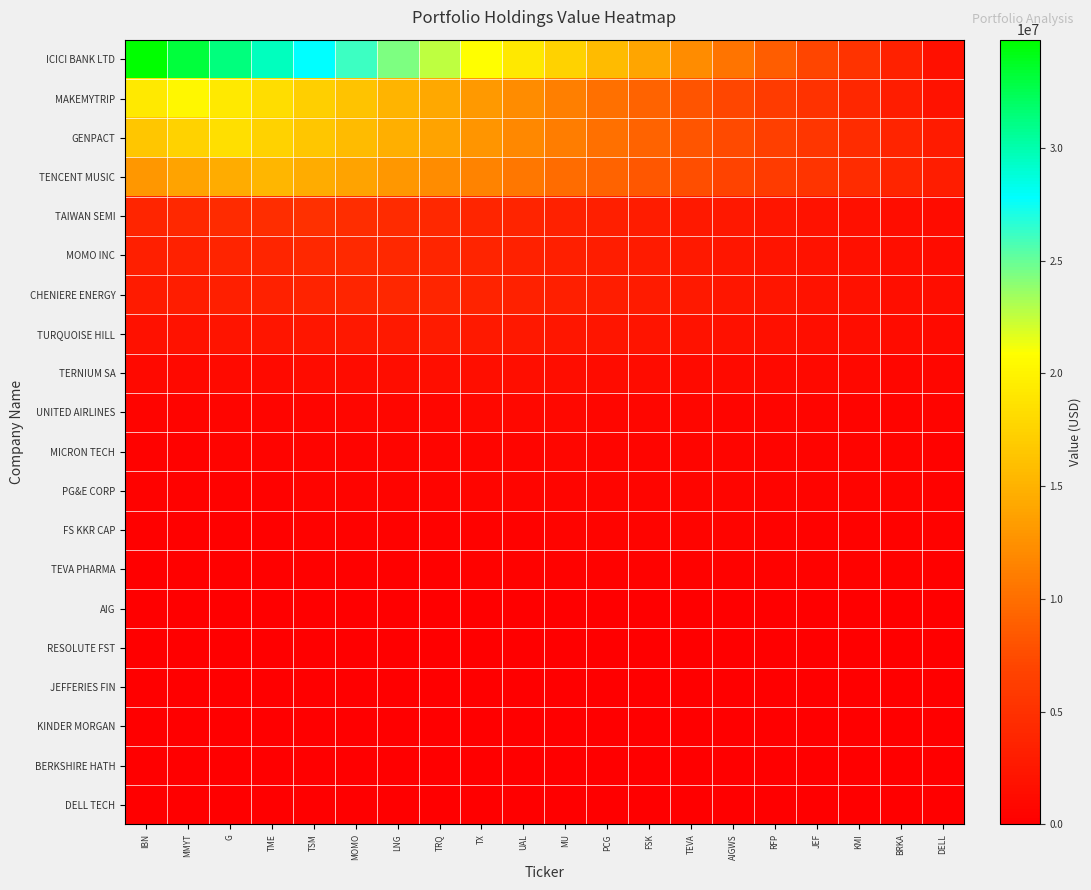

Reading left to right, extract all data points from this chart.

ICICI BANK LTD: IBN=34795000.0	MMYT=33055250.0	G=31315500.0	TME=29575750.0	TSM=27836000.0	MOMO=26096250.0	LNG=24356500.0	TRQ=22616750.0	TX=20877000.0	UAL=19137250.0	MU=17397500.0	PCG=15657750.0	FSK=13918000.0	TEVA=12178250.0	AIGWS=10438500.0	RFP=8698750.0	JEF=6959000.0	KMI=5219250.0	BRKA=3479500.0	DELL=1739750.0
MAKEMYTRIP: IBN=19266950.0	MMYT=20281000.0	G=19266950.0	TME=18252900.0	TSM=17238850.0	MOMO=16224800.0	LNG=15210750.0	TRQ=14196700.0	TX=13182650.0	UAL=12168600.0	MU=11154550.0	PCG=10140500.0	FSK=9126450.0	TEVA=8112400.0	AIGWS=7098350.0	RFP=6084300.0	JEF=5070250.0	KMI=4056200.0	BRKA=3042150.0	DELL=2028100.0
GENPACT: IBN=16559100.0	MMYT=17479050.0	G=18399000.0	TME=17479050.0	TSM=16559100.0	MOMO=15639150.0	LNG=14719200.0	TRQ=13799250.0	TX=12879300.0	UAL=11959350.0	MU=11039400.0	PCG=10119450.0	FSK=9199500.0	TEVA=8279550.0	AIGWS=7359600.0	RFP=6439650.0	JEF=5519700.0	KMI=4599750.0	BRKA=3679800.0	DELL=2759850.0
TENCENT MUSIC: IBN=12968450.0	MMYT=13731300.0	G=14494150.0	TME=15257000.0	TSM=14494150.0	MOMO=13731300.0	LNG=12968450.0	TRQ=12205600.0	TX=11442750.0	UAL=10679900.0	MU=9917050.0	PCG=9154200.0	FSK=8391350.0	TEVA=7628500.0	AIGWS=6865650.0	RFP=6102800.0	JEF=5339950.0	KMI=4577100.0	BRKA=3814250.0	DELL=3051400.0
TAIWAN SEMI: IBN=3936000.0	MMYT=4182000.0	G=4428000.0	TME=4674000.0	TSM=4920000.0	MOMO=4674000.0	LNG=4428000.0	TRQ=4182000.0	TX=3936000.0	UAL=3690000.0	MU=3444000.0	PCG=3198000.0	FSK=2952000.0	TEVA=2706000.0	AIGWS=2460000.0	RFP=2214000.0	JEF=1968000.0	KMI=1722000.0	BRKA=1476000.0	DELL=1230000.0
MOMO INC: IBN=3258000.0	MMYT=3475200.0	G=3692400.0	TME=3909600.0	TSM=4126800.0	MOMO=4344000.0	LNG=4126800.0	TRQ=3909600.0	TX=3692400.0	UAL=3475200.0	MU=3258000.0	PCG=3040800.0	FSK=2823600.0	TEVA=2606400.0	AIGWS=2389200.0	RFP=2172000.0	JEF=1954800.0	KMI=1737600.0	BRKA=1520400.0	DELL=1303200.0
CHENIERE ENERGY: IBN=2814700.0	MMYT=3015750.0	G=3216800.0	TME=3417850.0	TSM=3618900.0	MOMO=3819950.0	LNG=4021000.0	TRQ=3819950.0	TX=3618900.0	UAL=3417850.0	MU=3216800.0	PCG=3015750.0	FSK=2814700.0	TEVA=2613650.0	AIGWS=2412600.0	RFP=2211550.0	JEF=2010500.0	KMI=1809450.0	BRKA=1608400.0	DELL=1407350.0
TURQUOISE HILL: IBN=1821950.0	MMYT=1962100.0	G=2102250.0	TME=2242400.0	TSM=2382550.0	MOMO=2522700.0	LNG=2662850.0	TRQ=2803000.0	TX=2662850.0	UAL=2522700.0	MU=2382550.0	PCG=2242400.0	FSK=2102250.0	TEVA=1962100.0	AIGWS=1821950.0	RFP=1681800.0	JEF=1541650.0	KMI=1401500.0	BRKA=1261350.0	DELL=1121200.0
TERNIUM SA: IBN=952800.0	MMYT=1032200.0	G=1111600.0	TME=1191000.0	TSM=1270400.0	MOMO=1349800.0	LNG=1429200.0	TRQ=1508600.0	TX=1588000.0	UAL=1508600.0	MU=1429200.0	PCG=1349800.0	FSK=1270400.0	TEVA=1191000.0	AIGWS=1111600.0	RFP=1032200.0	JEF=952800.0	KMI=873400.0	BRKA=794000.0	DELL=714600.0
UNITED AIRLINES: IBN=484000.0	MMYT=528000.0	G=572000.0	TME=616000.0	TSM=660000.0	MOMO=704000.0	LNG=748000.0	TRQ=792000.0	TX=836000.0	UAL=880000.0	MU=836000.0	PCG=792000.0	FSK=748000.0	TEVA=704000.0	AIGWS=660000.0	RFP=616000.0	JEF=572000.0	KMI=528000.0	BRKA=484000.0	DELL=440000.0
MICRON TECH: IBN=342500.0	MMYT=376750.0	G=411000.0	TME=445250.0	TSM=479500.0	MOMO=513750.0	LNG=548000.0	TRQ=582250.0	TX=616500.0	UAL=650750.0	MU=685000.0	PCG=650750.0	FSK=616500.0	TEVA=582250.0	AIGWS=548000.0	RFP=513750.0	JEF=479500.0	KMI=445250.0	BRKA=411000.0	DELL=376750.0
PG&E CORP: IBN=305100.0	MMYT=339000.0	G=372900.0	TME=406800.0	TSM=440700.0	MOMO=474600.0	LNG=508500.0	TRQ=542400.0	TX=576300.0	UAL=610200.0	MU=644100.0	PCG=678000.0	FSK=644100.0	TEVA=610200.0	AIGWS=576300.0	RFP=542400.0	JEF=508500.0	KMI=474600.0	BRKA=440700.0	DELL=406800.0
FS KKR CAP: IBN=186000.0	MMYT=209250.0	G=232500.0	TME=255750.0	TSM=279000.0	MOMO=302250.0	LNG=325500.0	TRQ=348750.0	TX=372000.0	UAL=395250.0	MU=418500.0	PCG=441750.0	FSK=465000.0	TEVA=441750.0	AIGWS=418500.0	RFP=395250.0	JEF=372000.0	KMI=348750.0	BRKA=325500.0	DELL=302250.0
TEVA PHARMA: IBN=130900.0	MMYT=149600.0	G=168300.0	TME=187000.0	TSM=205700.0	MOMO=224400.0	LNG=243100.0	TRQ=261800.0	TX=280500.0	UAL=299200.0	MU=317900.0	PCG=336600.0	FSK=355300.0	TEVA=374000.0	AIGWS=355300.0	RFP=336600.0	JEF=317900.0	KMI=299200.0	BRKA=280500.0	DELL=261800.0
AIG: IBN=0.0	MMYT=0.0	G=0.0	TME=0.0	TSM=0.0	MOMO=0.0	LNG=0.0	TRQ=0.0	TX=0.0	UAL=0.0	MU=0.0	PCG=0.0	FSK=0.0	TEVA=0.0	AIGWS=0.0	RFP=0.0	JEF=0.0	KMI=0.0	BRKA=0.0	DELL=0.0
RESOLUTE FST: IBN=0.0	MMYT=0.0	G=0.0	TME=0.0	TSM=0.0	MOMO=0.0	LNG=0.0	TRQ=0.0	TX=0.0	UAL=0.0	MU=0.0	PCG=0.0	FSK=0.0	TEVA=0.0	AIGWS=0.0	RFP=0.0	JEF=0.0	KMI=0.0	BRKA=0.0	DELL=0.0
JEFFERIES FIN: IBN=0.0	MMYT=0.0	G=0.0	TME=0.0	TSM=0.0	MOMO=0.0	LNG=0.0	TRQ=0.0	TX=0.0	UAL=0.0	MU=0.0	PCG=0.0	FSK=0.0	TEVA=0.0	AIGWS=0.0	RFP=0.0	JEF=0.0	KMI=0.0	BRKA=0.0	DELL=0.0
KINDER MORGAN: IBN=0.0	MMYT=0.0	G=0.0	TME=0.0	TSM=0.0	MOMO=0.0	LNG=0.0	TRQ=0.0	TX=0.0	UAL=0.0	MU=0.0	PCG=0.0	FSK=0.0	TEVA=0.0	AIGWS=0.0	RFP=0.0	JEF=0.0	KMI=0.0	BRKA=0.0	DELL=0.0
BERKSHIRE HATH: IBN=0.0	MMYT=0.0	G=0.0	TME=0.0	TSM=0.0	MOMO=0.0	LNG=0.0	TRQ=0.0	TX=0.0	UAL=0.0	MU=0.0	PCG=0.0	FSK=0.0	TEVA=0.0	AIGWS=0.0	RFP=0.0	JEF=0.0	KMI=0.0	BRKA=0.0	DELL=0.0
DELL TECH: IBN=0.0	MMYT=0.0	G=0.0	TME=0.0	TSM=0.0	MOMO=0.0	LNG=0.0	TRQ=0.0	TX=0.0	UAL=0.0	MU=0.0	PCG=0.0	FSK=0.0	TEVA=0.0	AIGWS=0.0	RFP=0.0	JEF=0.0	KMI=0.0	BRKA=0.0	DELL=0.0